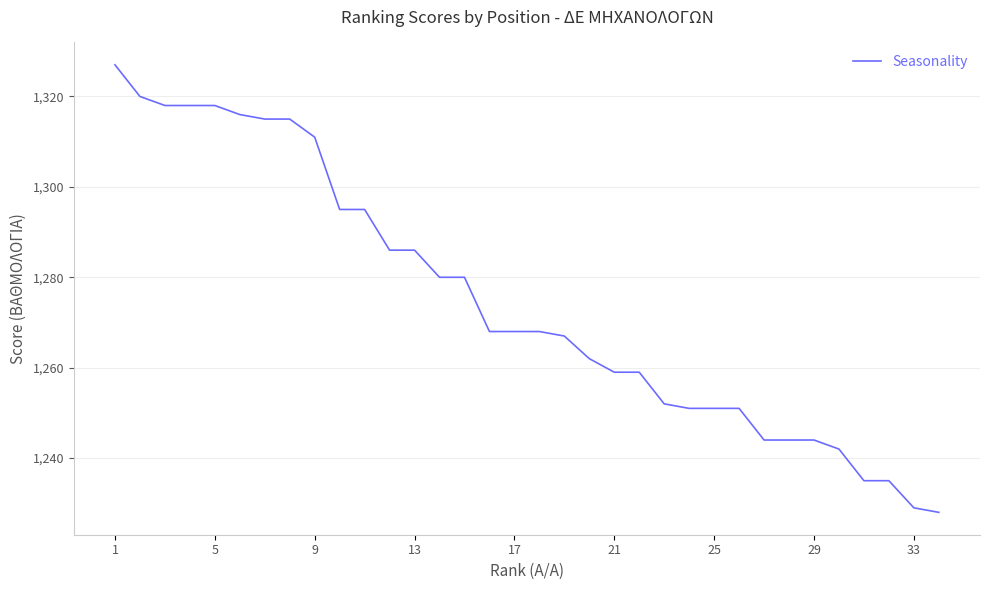

What is the difference between the maximum and minimum values?

99